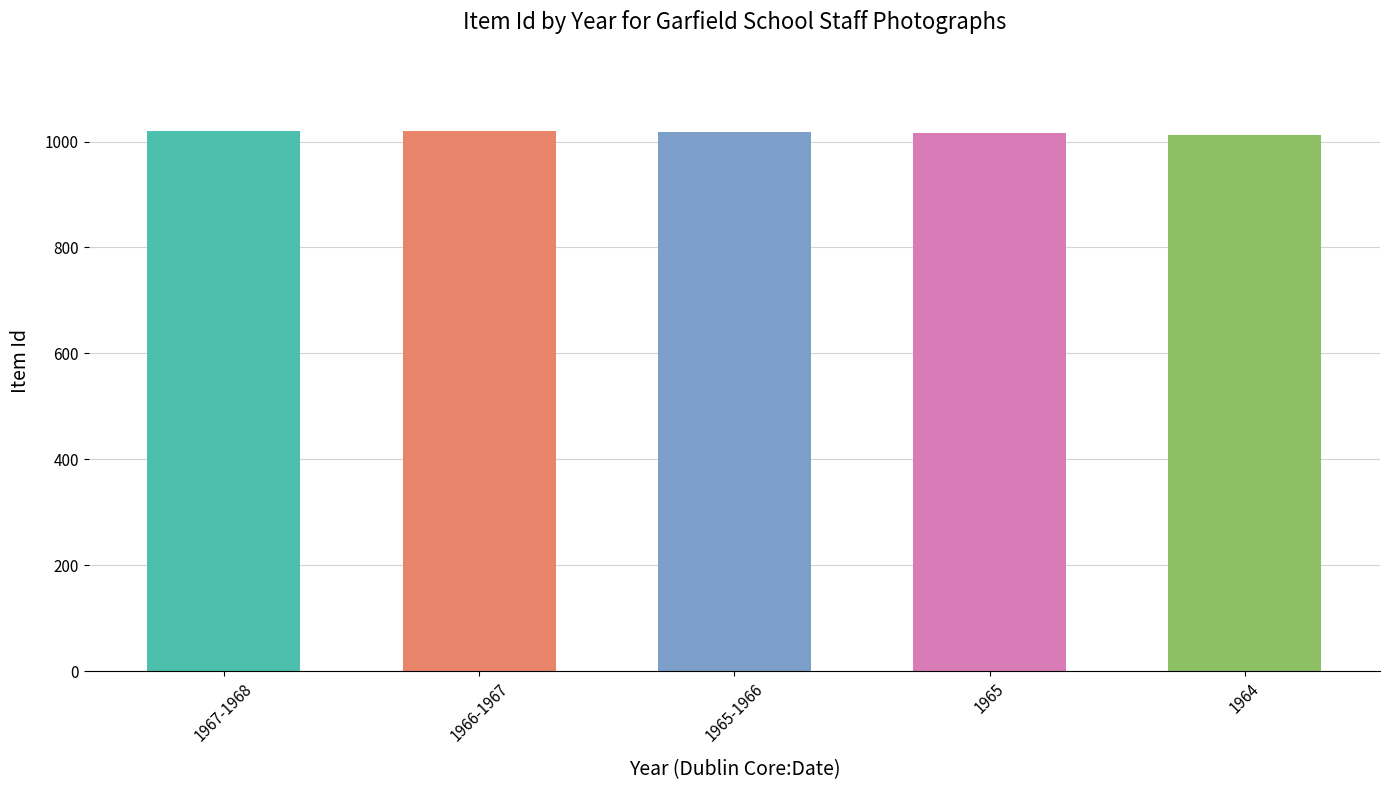

Approximately how many times larger is the value at 1964 compared to 1967-1968?

1.0